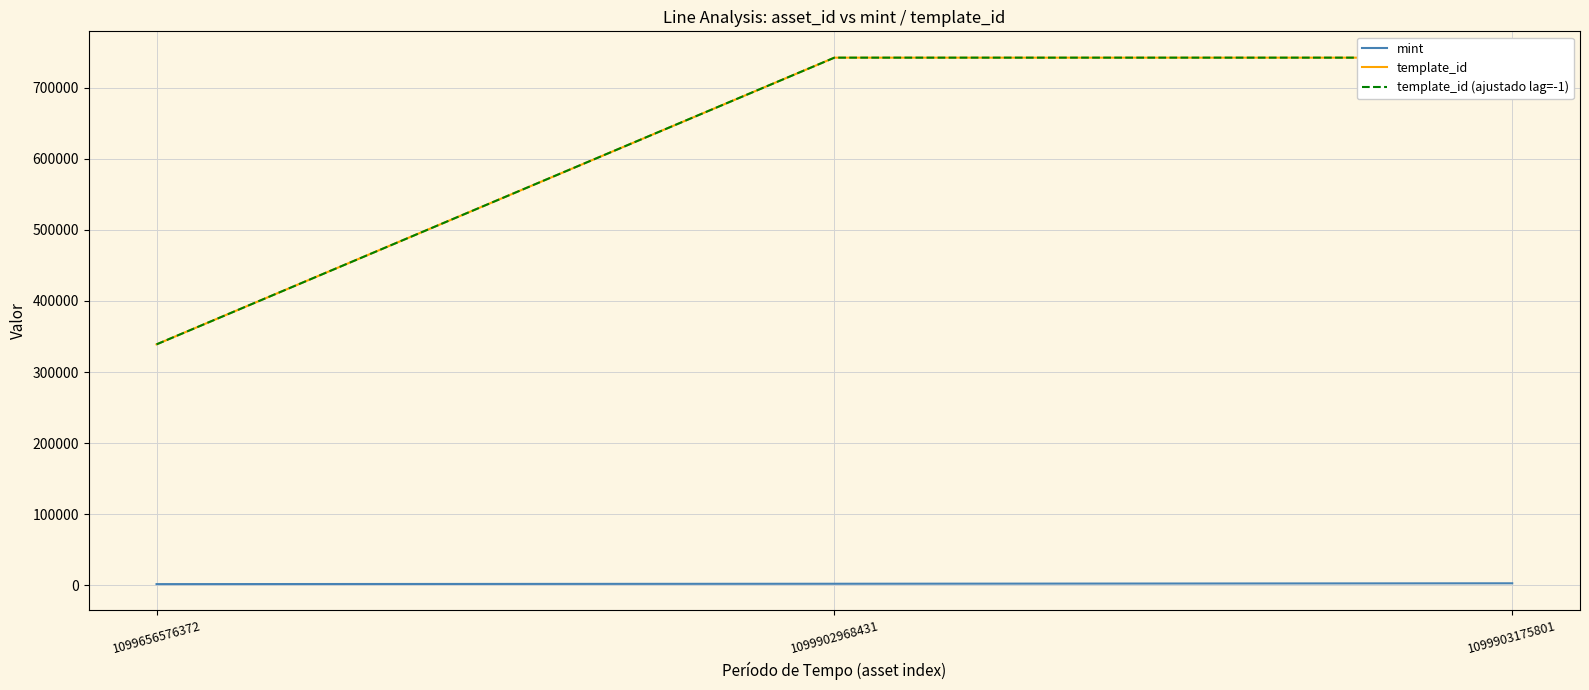

What is the value of the template_id point at the 2nd from the left?

742319